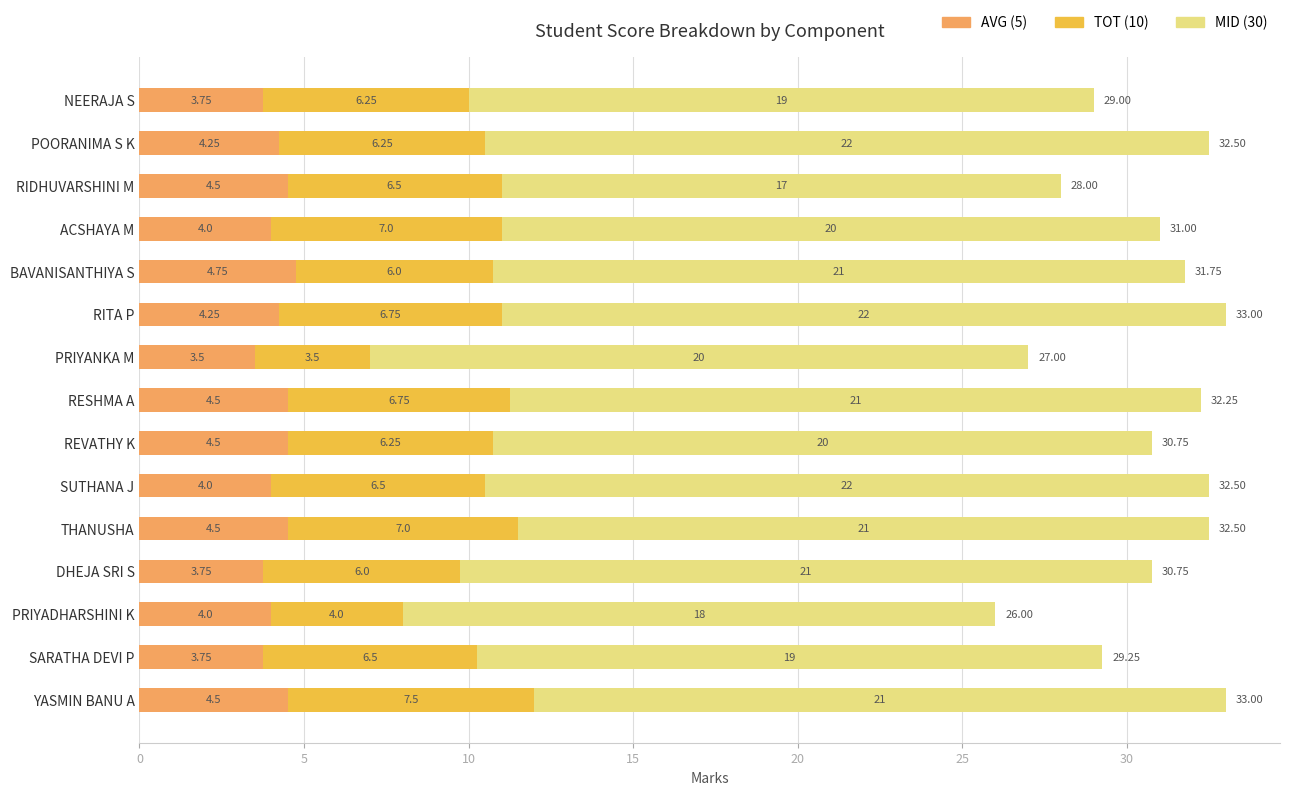

Which category has the lowest value in the AVG (5) series?

PRIYANKA M